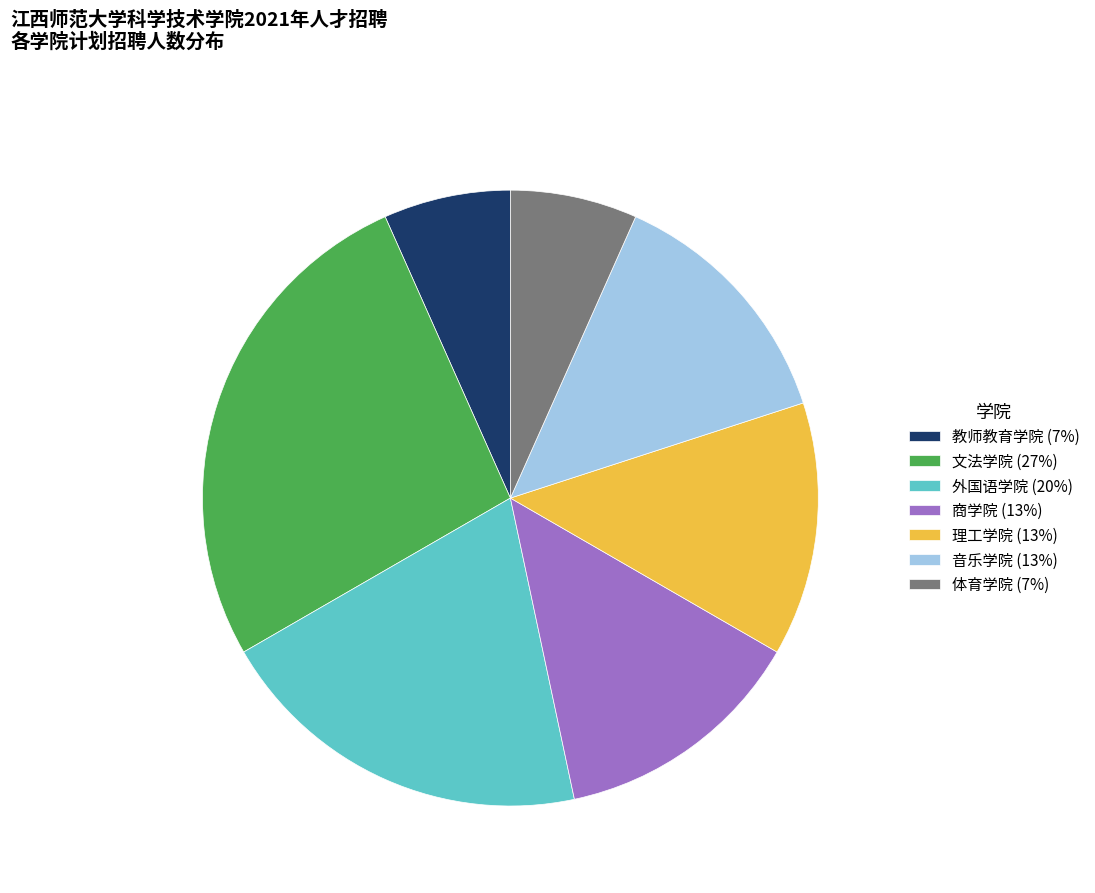

Do 音乐学院 (13%) and 文法学院 (27%) together represent more than half of the pie?

No